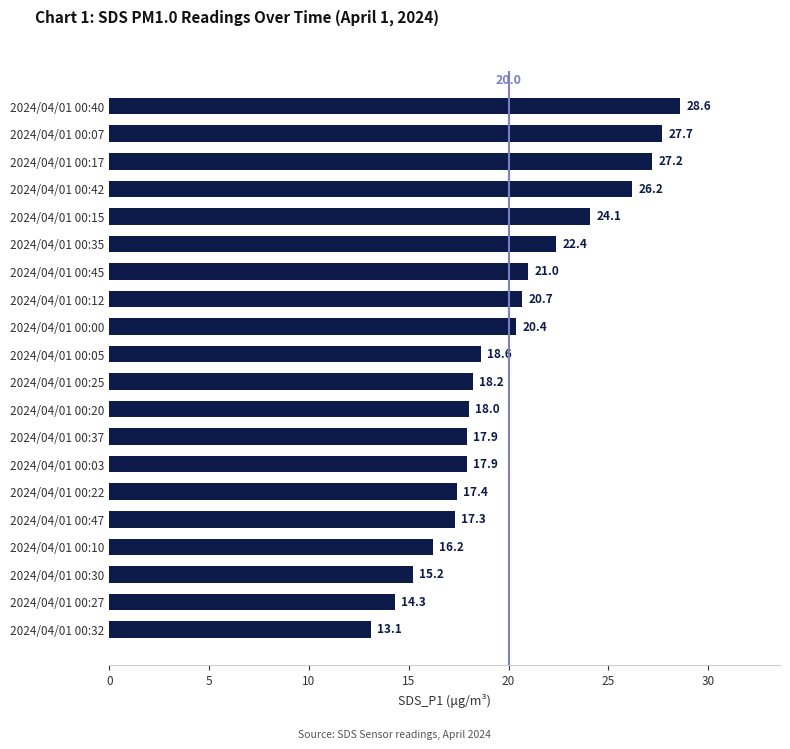

Is it true that the value at 2024/04/01 00:05 is 18.6?

True